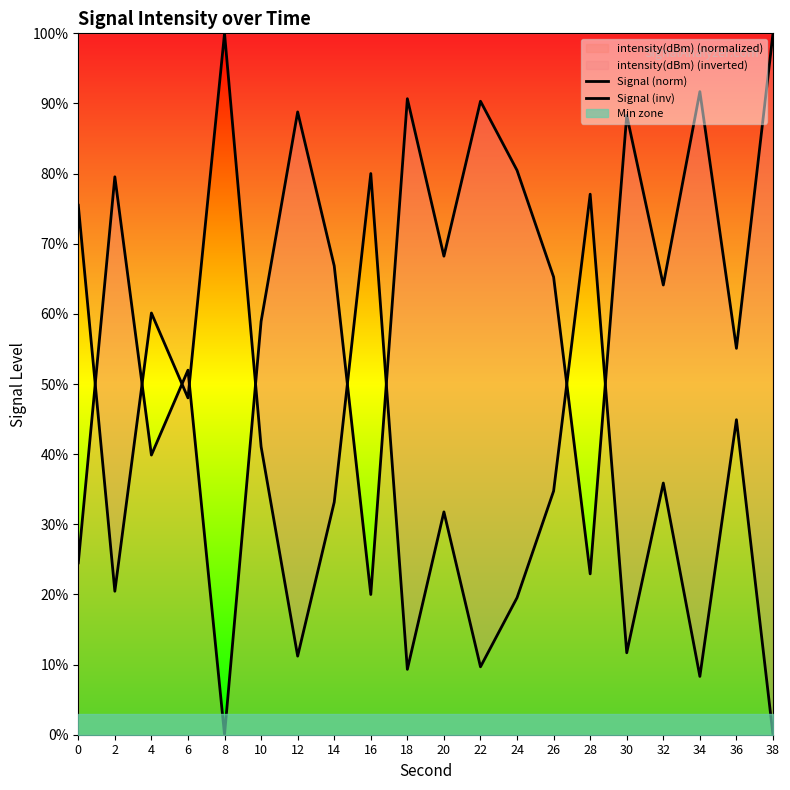

At which label is Signal (inv) closest to 50?

6